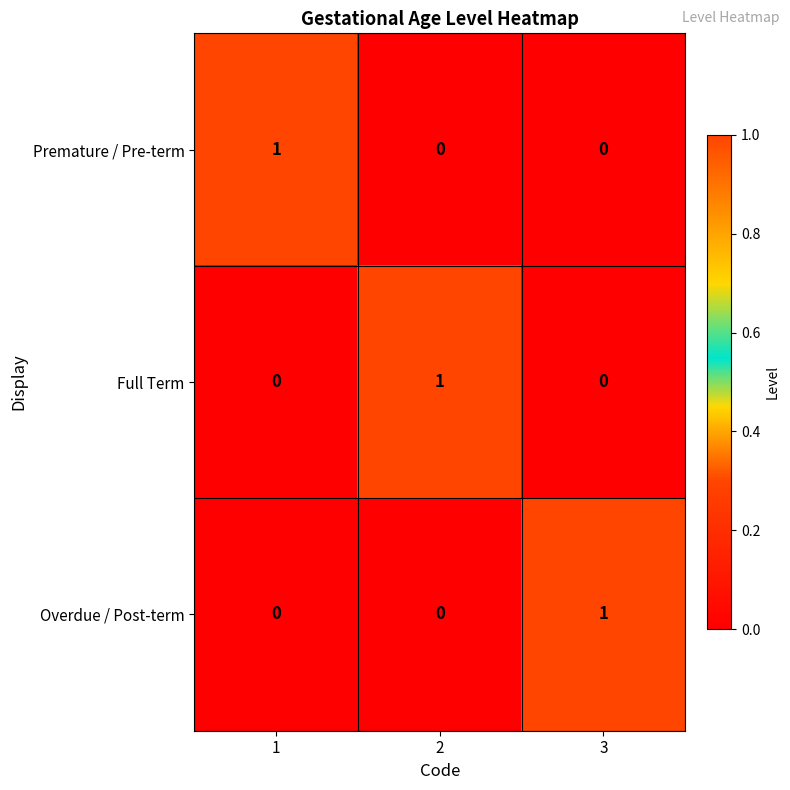

Is the value of Full Term at 2 greater than the value of Premature / Pre-term at 3?

Yes